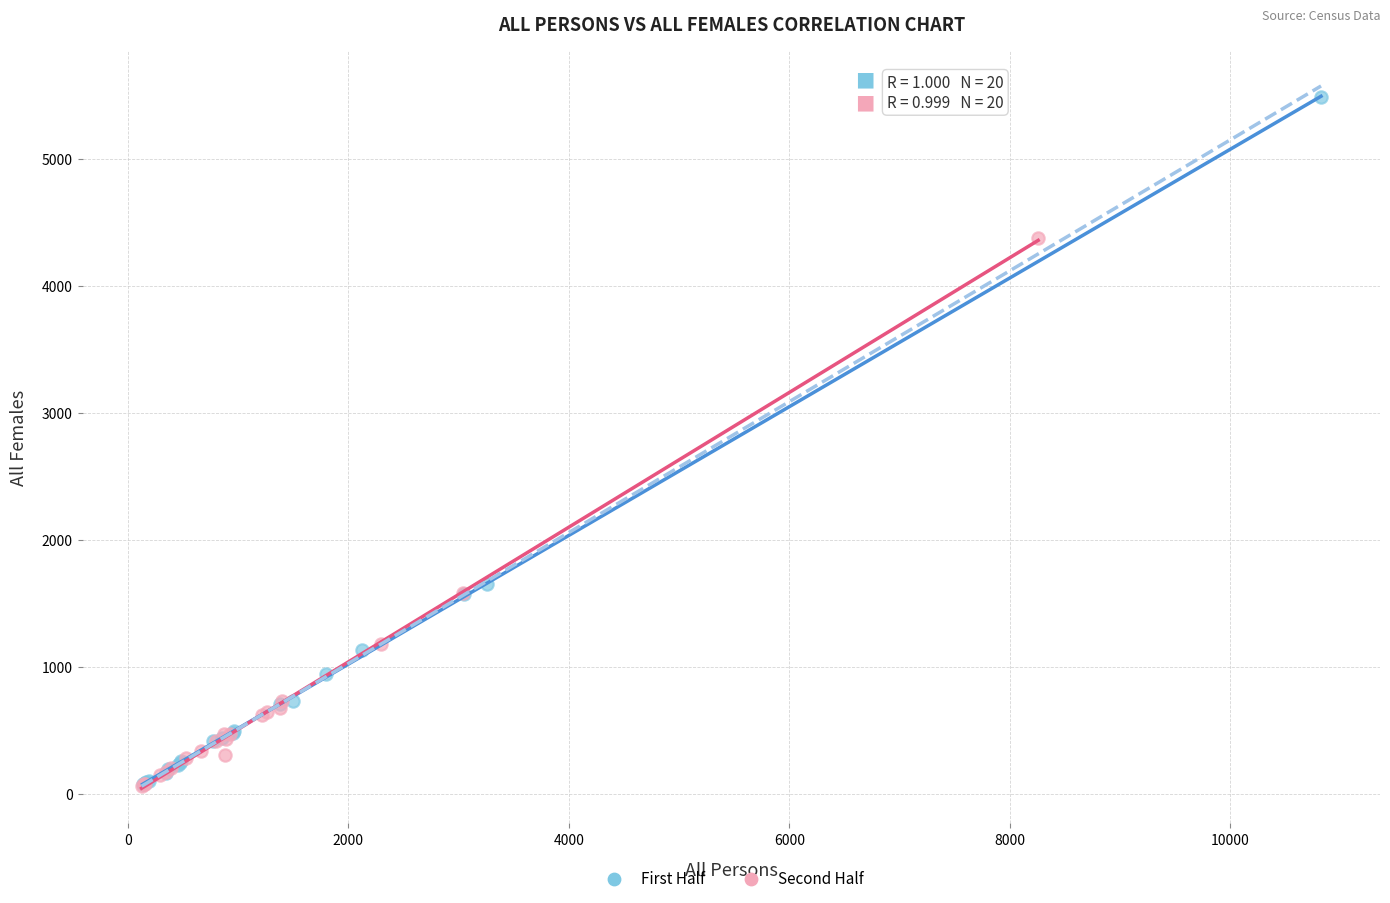

Which series reaches the maximum Y coordinate?

First Half